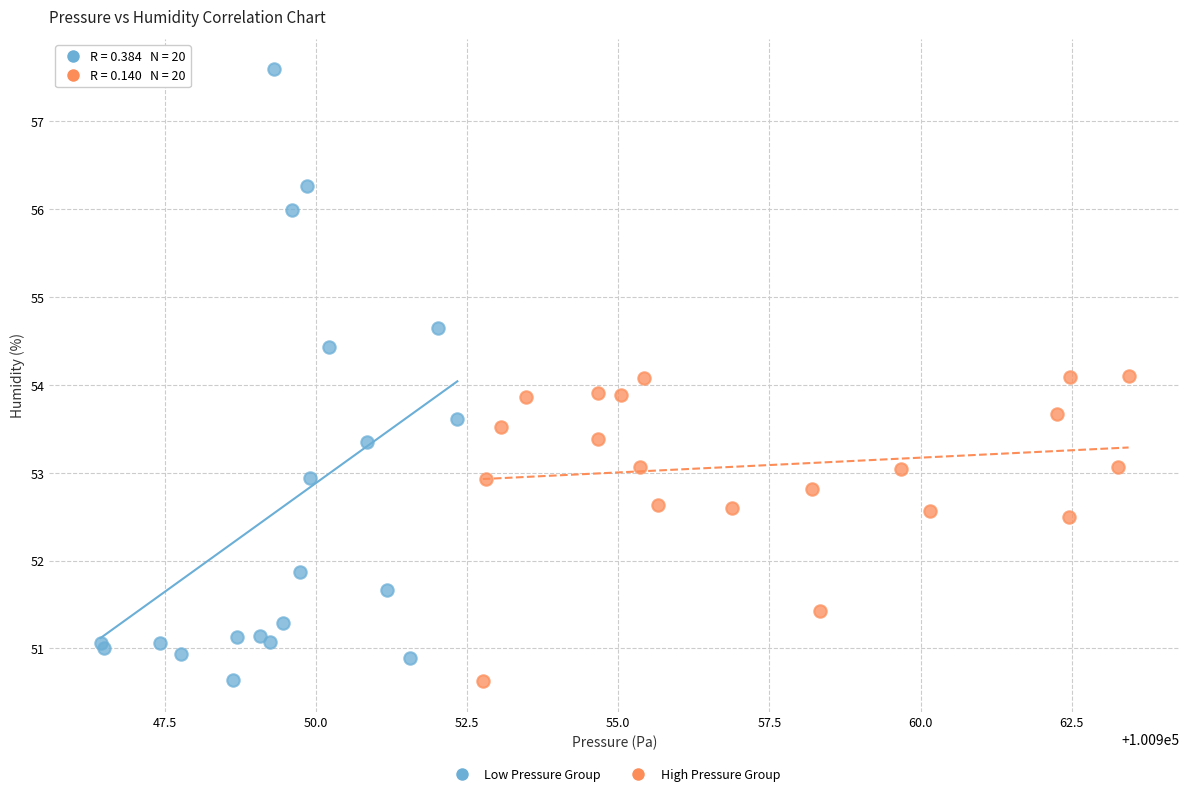

Which series has the largest Y range (max minus min)?

Low Pressure Group